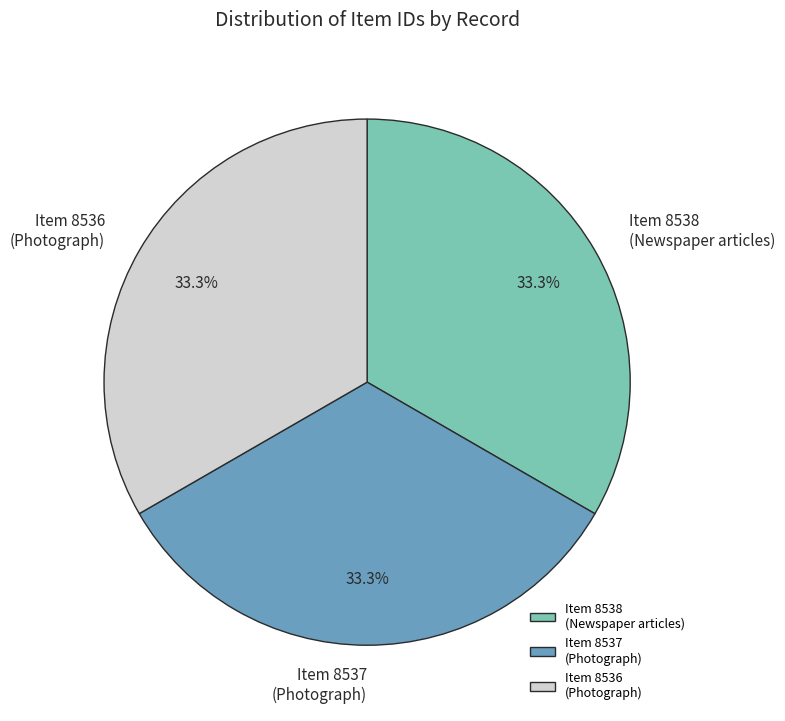

Combined, what portion of the pie is Item 8537 (Photograph) and Item 8536 (Photograph)?

66.7%